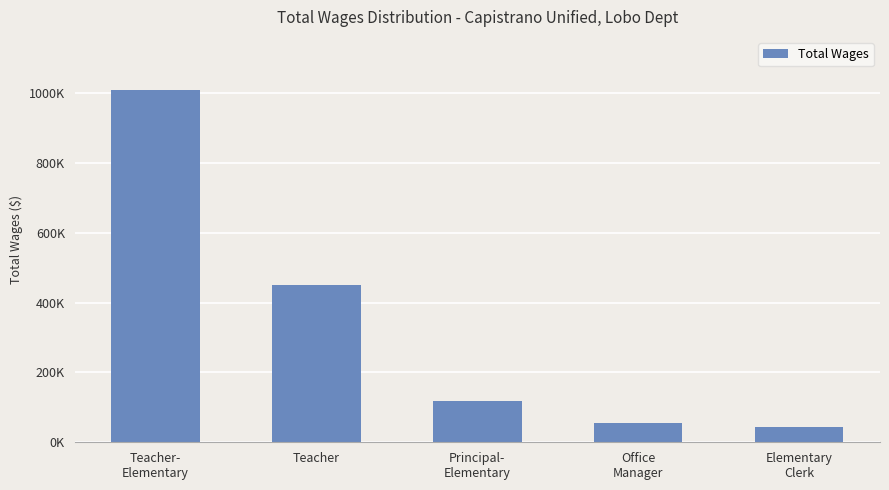

What position from the left is Teacher?

2